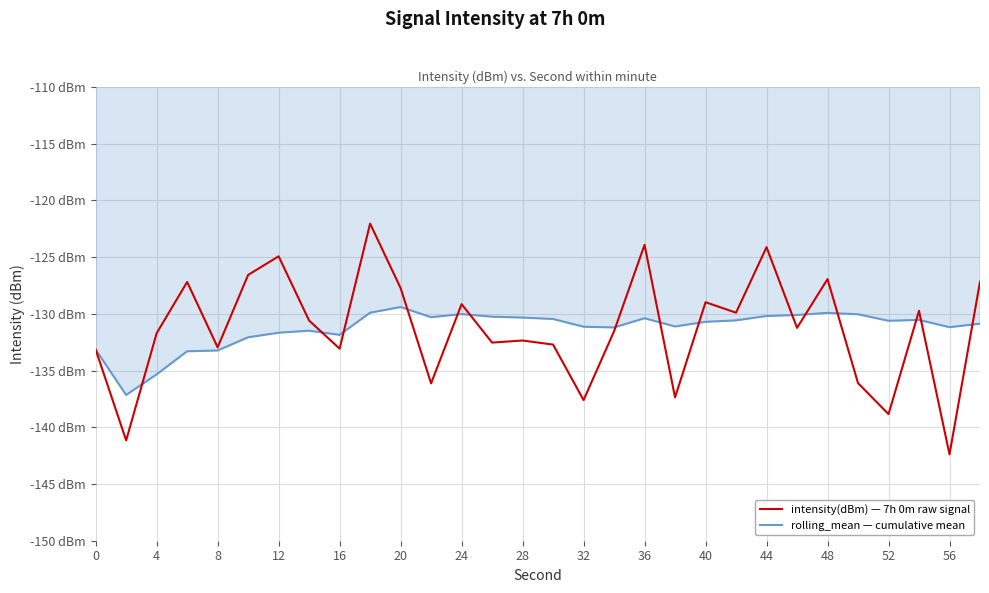

What are all the series names shown in the legend?

intensity(dBm) — 7h 0m raw signal, rolling_mean — cumulative mean